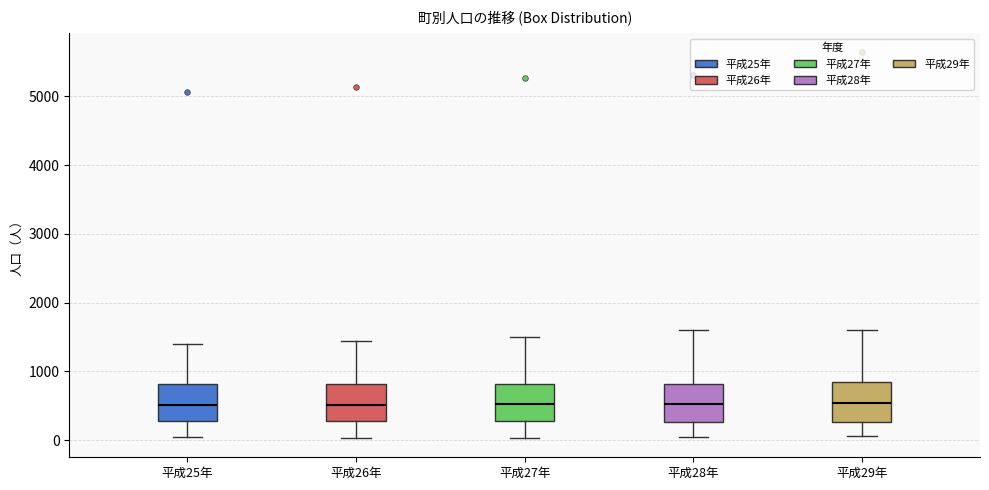

Reading left to right, transcribe this box plot: for each box, give where its median line is, the range the box spans, and where its two whiskers end, as read against the y-axis. The values are not printed on the chart, so give them approximately, as read against the axis.

平成25年: median 500, box 300 to 800, whiskers 0 to 1400
平成26年: median 500, box 300 to 800, whiskers 0 to 1400
平成27年: median 500, box 300 to 800, whiskers 0 to 1500
平成28年: median 500, box 300 to 800, whiskers 0 to 1600
平成29年: median 500, box 300 to 800, whiskers 100 to 1600